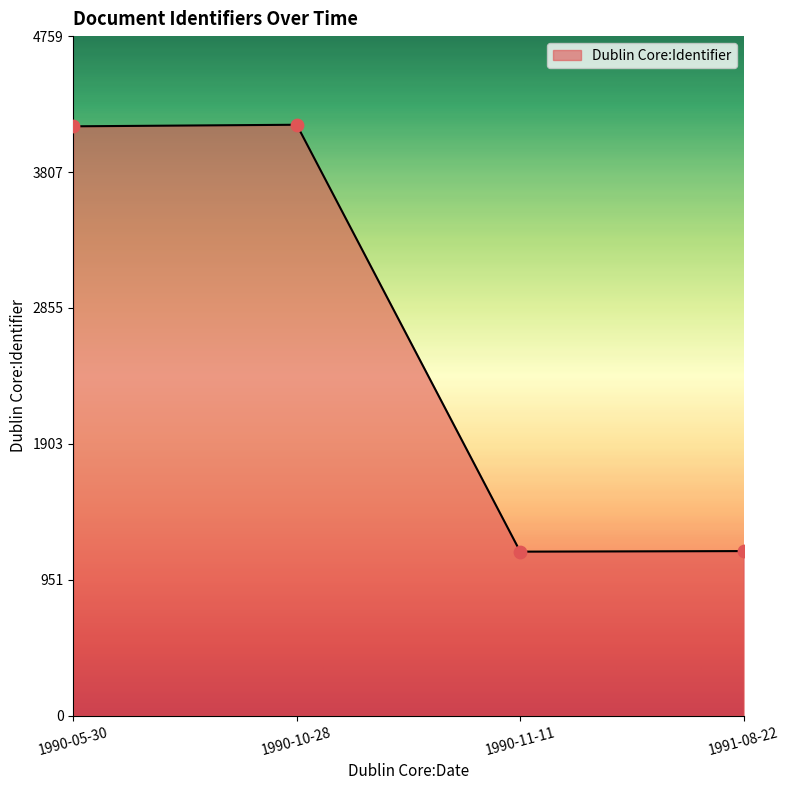

What is the change in value from 1990-10-28 to 1990-11-11?

-2990